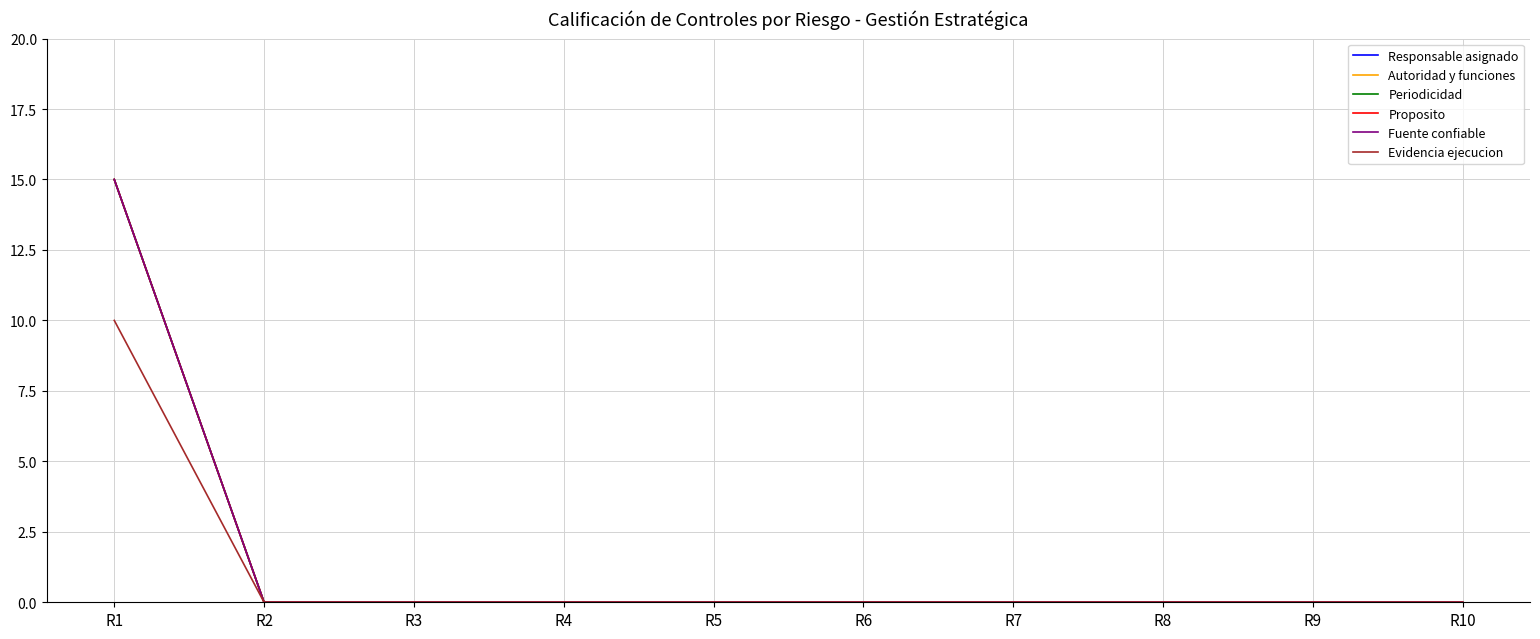

At how many categories does at least one series exceed 6?

1